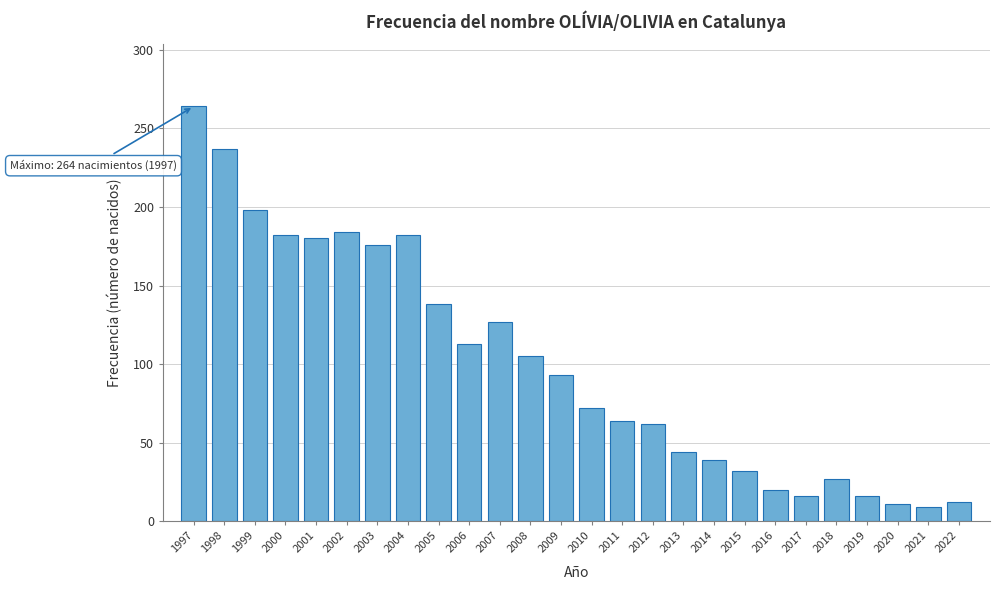

What is the value of the 5th bar from the left?

180